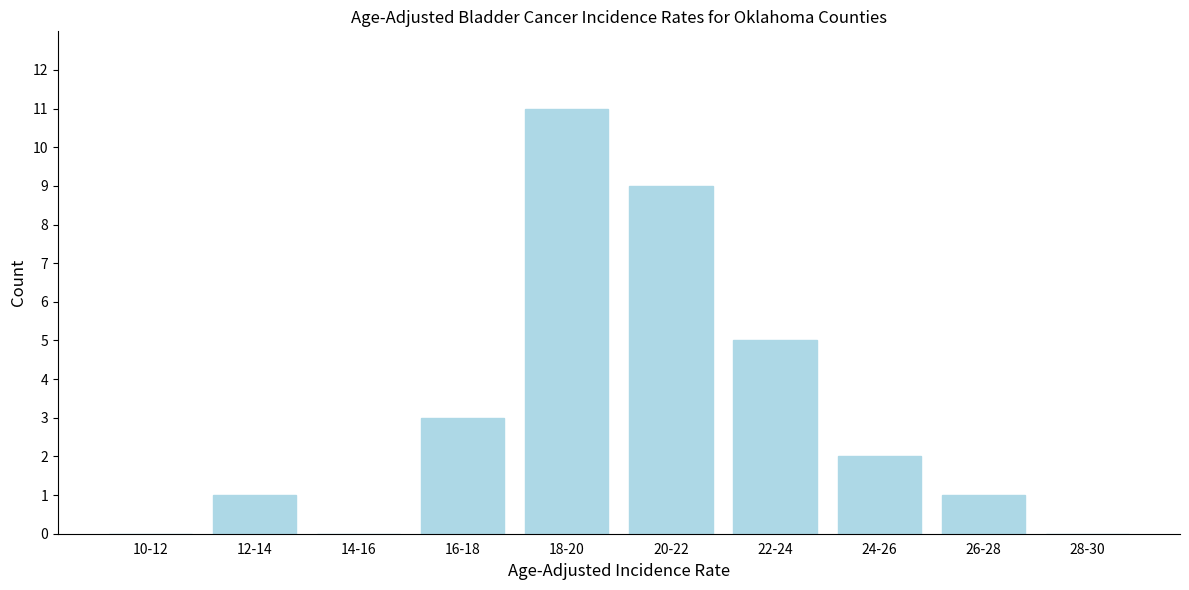

Reading right to left, what are all the values shown in this chart?

28-30=0	26-28=1	24-26=2	22-24=5	20-22=9	18-20=11	16-18=3	14-16=0	12-14=1	10-12=0